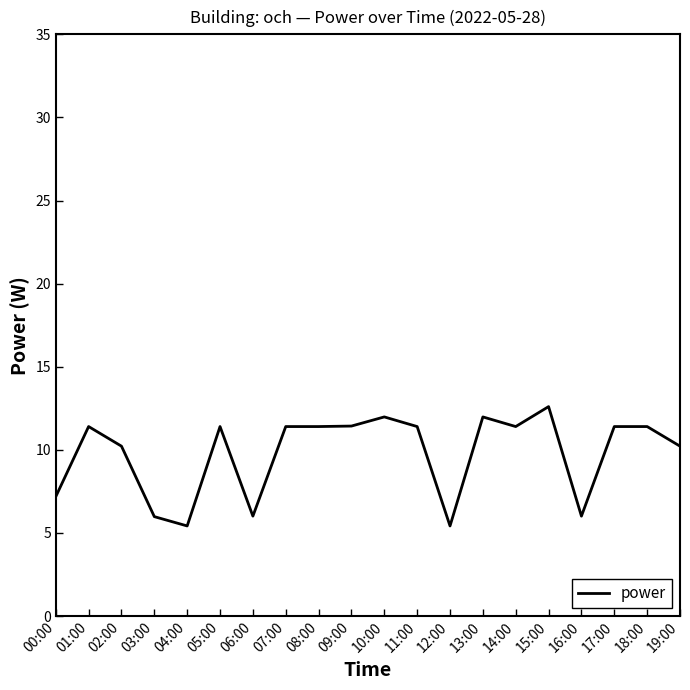

Where does the data first go above 11?

01:00